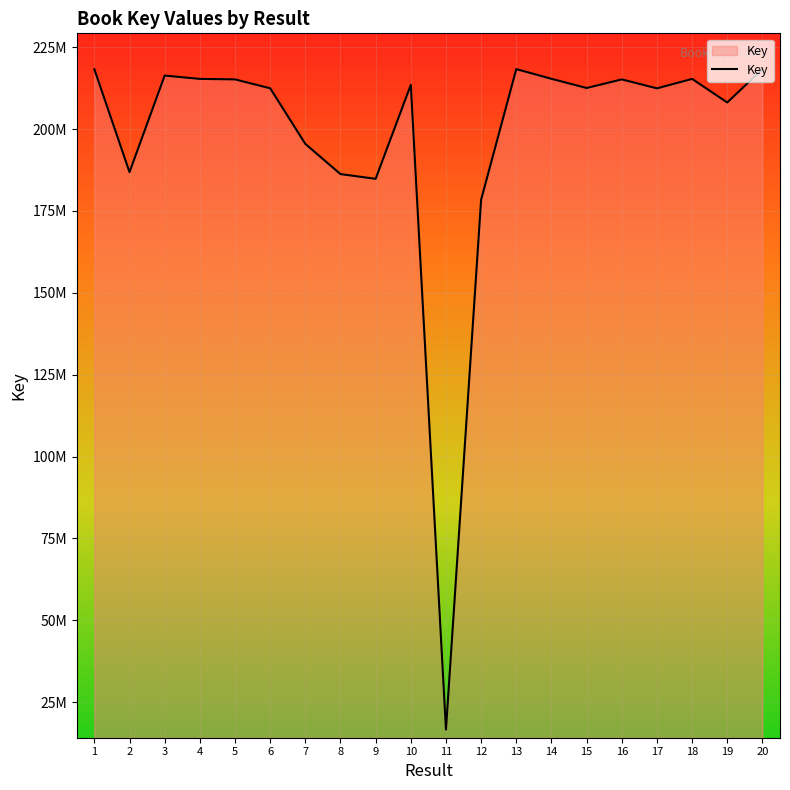

Reading left to right, what are all the values shown in this chart?

218290145	186862485	216352906	215335822	215186173	212474295	195486626	186262806	184819165	213506607	16621485	178460696	218325940	215363745	212555931	215185342	212448387	215335863	208133573	218335874